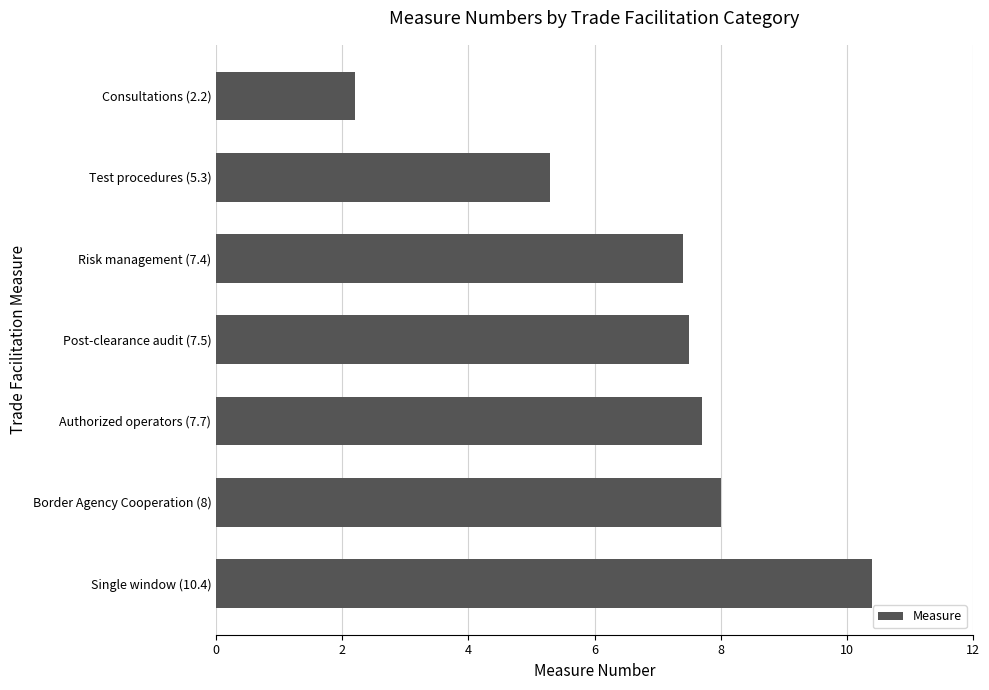

What is the label of the 3rd bar from the bottom?

Authorized operators (7.7)